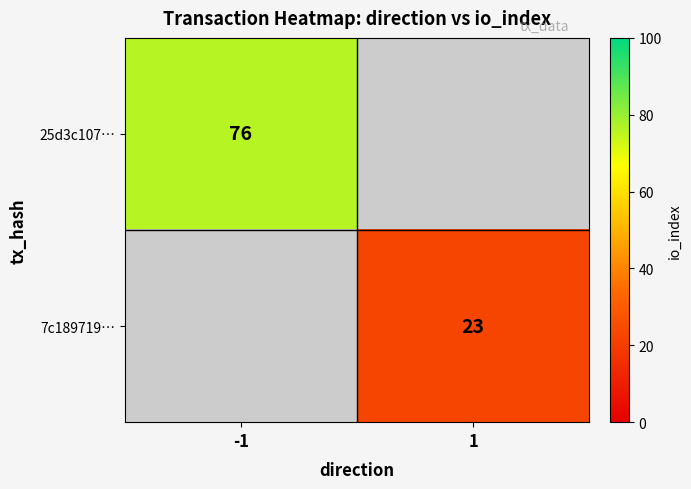

The 25d3c107… series shows 118 at -1. True or false?

False